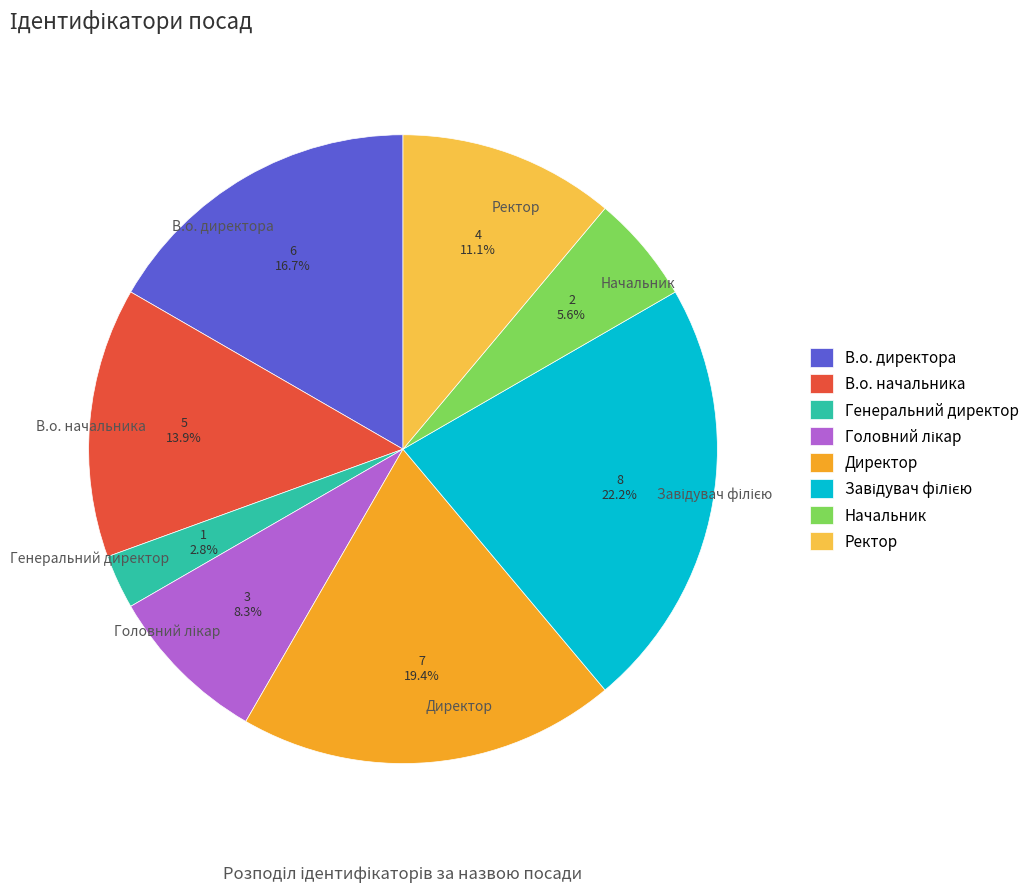

Approximately how many times larger is the value at В.о. директора compared to Ректор?

1.5